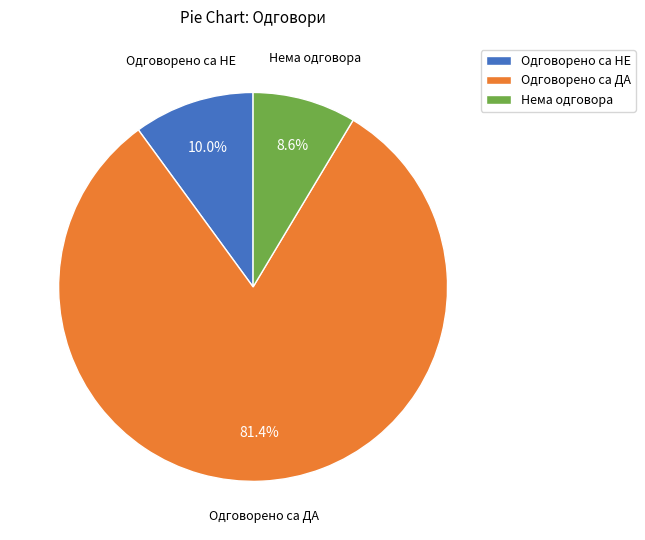

To the nearest percent, what is the combined percentage of Нема одговора and Одговорено са ДА?

90%